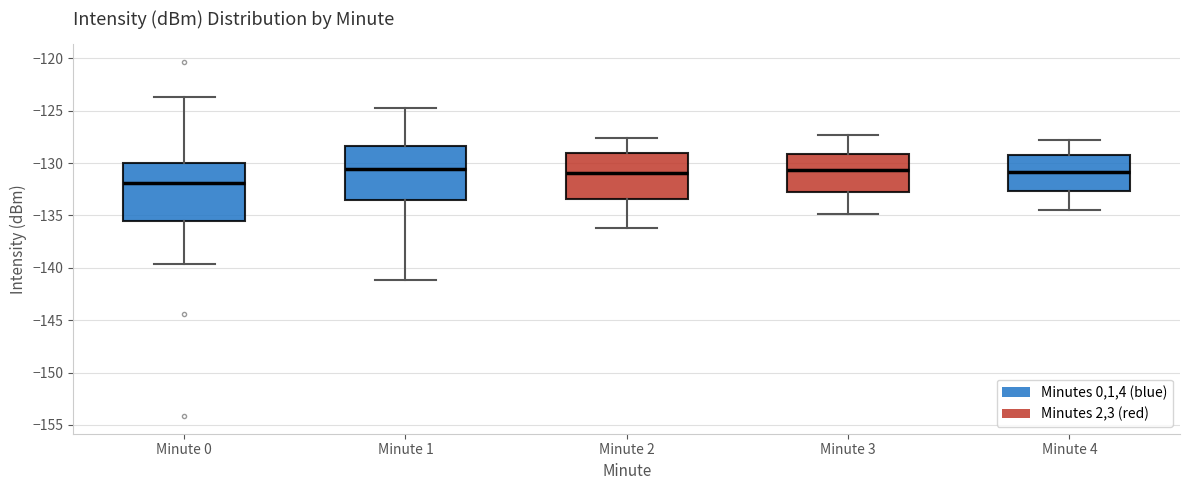

Reading left to right, transcribe this box plot: for each box, give where its median line is, the range the box spans, and where its two whiskers end, as read against the y-axis. The values are not printed on the chart, so give them approximately, as read against the axis.

Minute 0: median -132.0, box -135.5 to -130.0, whiskers -139.5 to -123.5
Minute 1: median -130.5, box -133.5 to -128.5, whiskers -141.0 to -124.5
Minute 2: median -131.0, box -133.5 to -129.0, whiskers -136.0 to -127.5
Minute 3: median -130.5, box -132.5 to -129.0, whiskers -135.0 to -127.5
Minute 4: median -131.0, box -132.5 to -129.0, whiskers -134.5 to -128.0